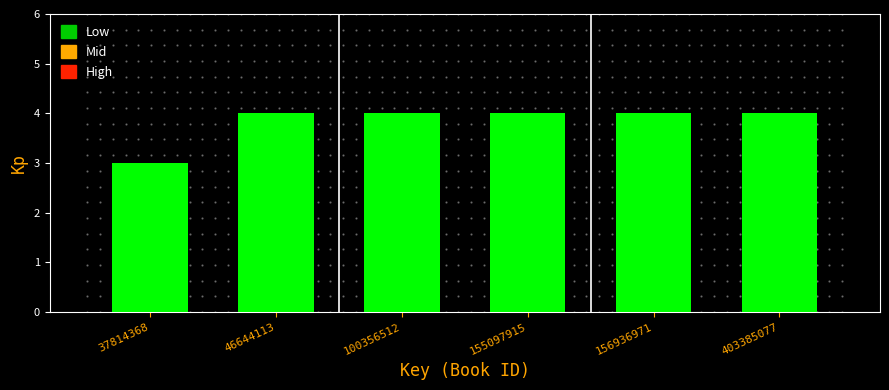

Reading left to right, extract all data points from this chart.

3	4	4	4	4	4